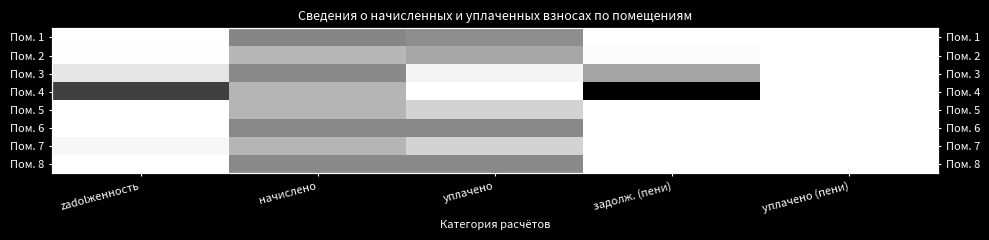

Which category has the highest value across all series?

задолж. (пени)